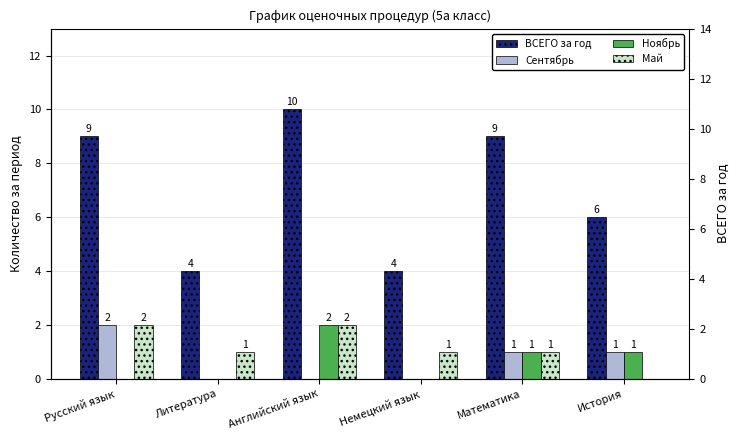

The value of Ноябрь at Английский язык is 1. True or false?

False